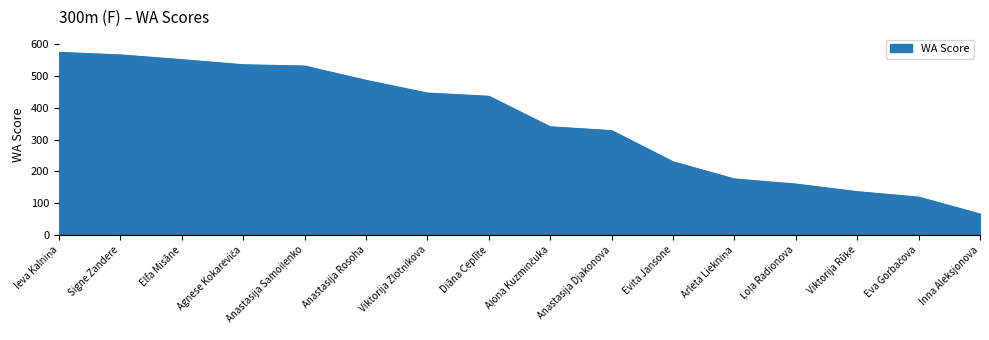

What is the difference between the values at Anastasija Djakonova and Signe Zandere?

238